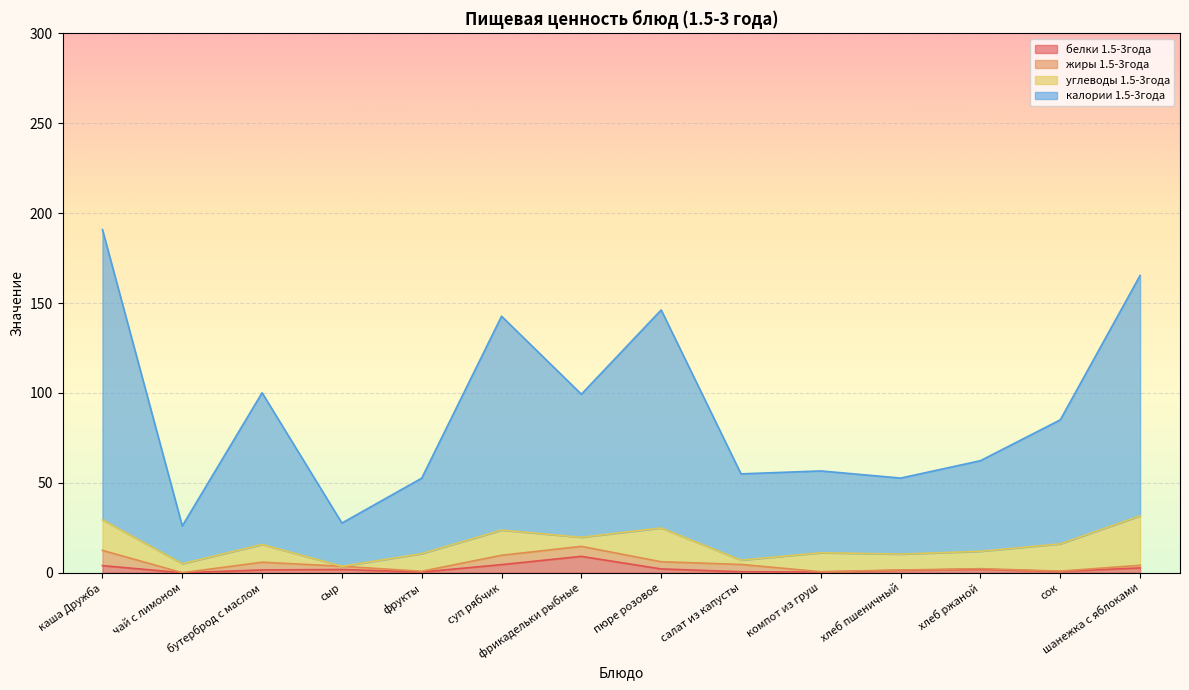

Is it true that белки 1.5-3года equals 2.7 at шанежка с яблоками?

True